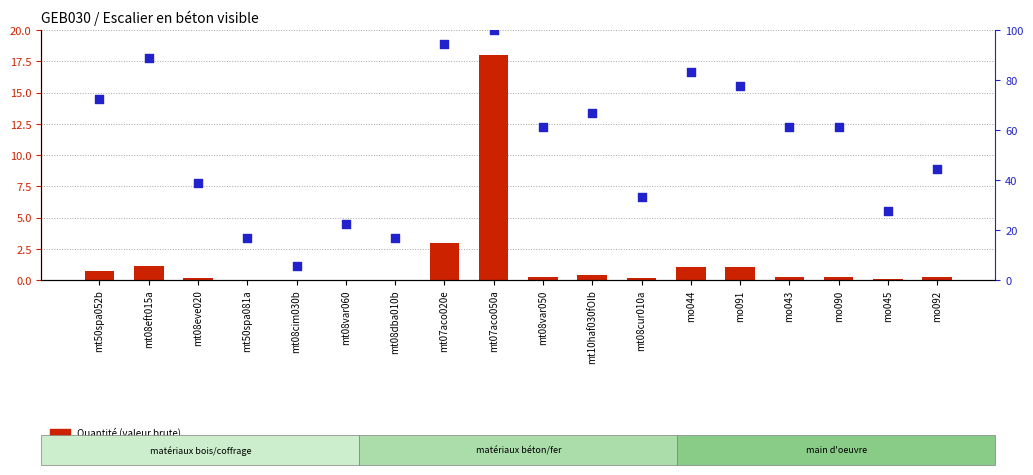

Which series has the largest total across all categories?

Percentile rank